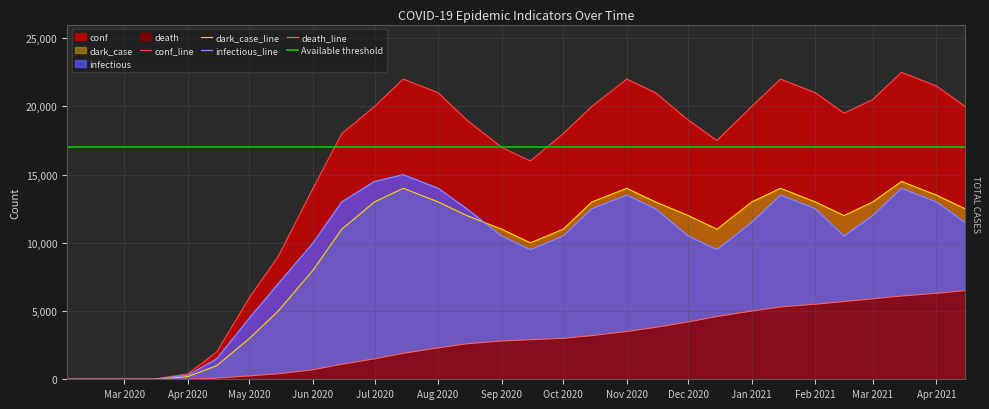

What is the maximum value for dark_case_line?

14500